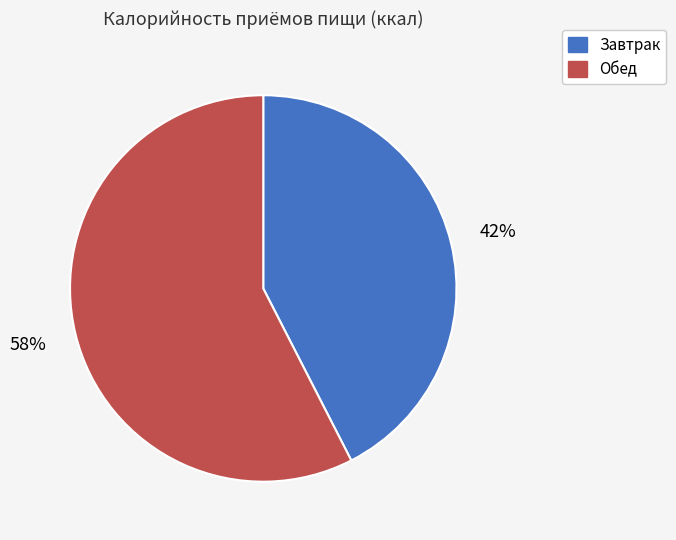

Rank the categories by value from lowest to highest.

Завтрак, Обед